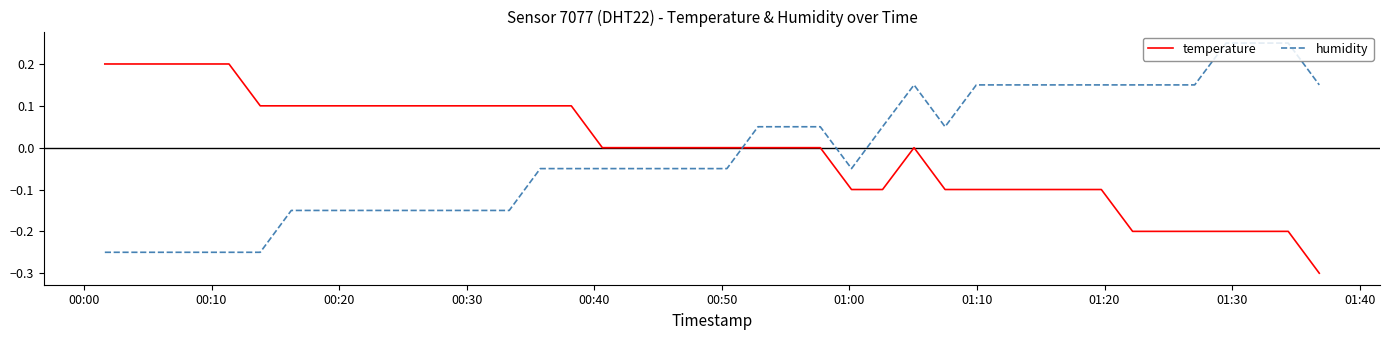

List the series in order of their peak value, lowest first.

temperature, humidity